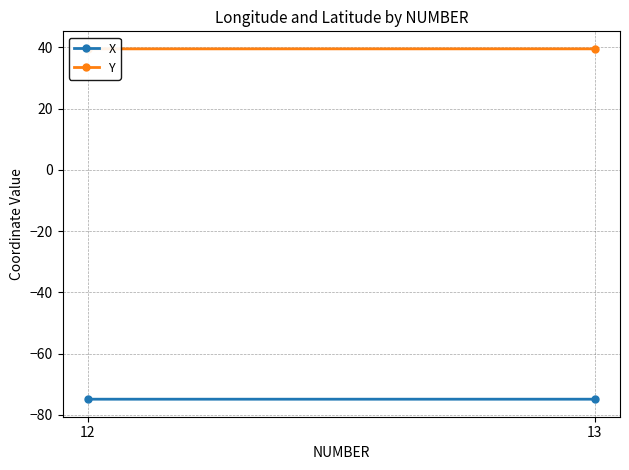

What is the total value across all series at 13?

-35.4